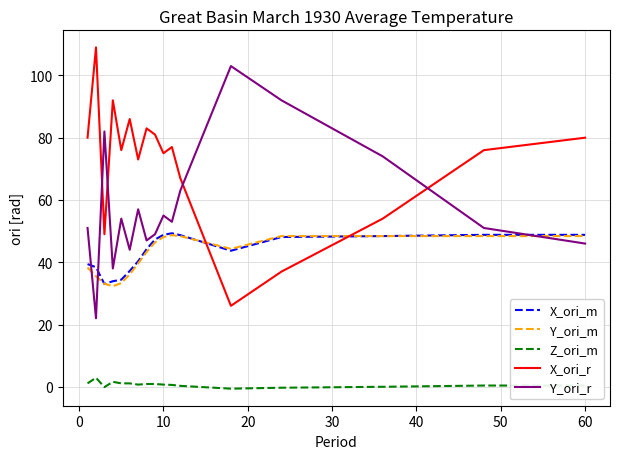

What is the lowest value of the Y_ori_m series?

32.3